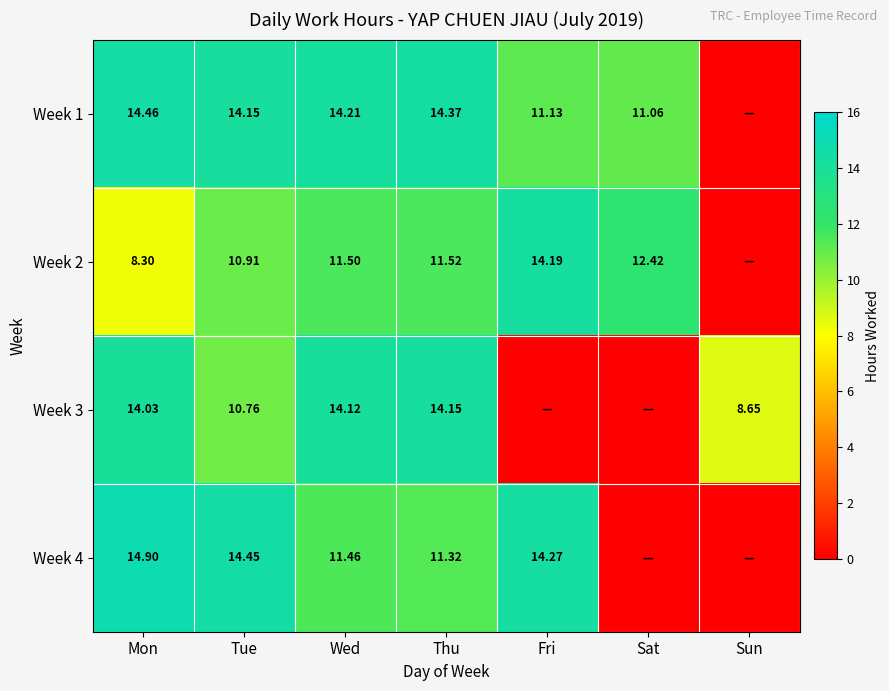

Is the value of Week 4 at Thu greater than the value of Week 1 at Sat?

Yes